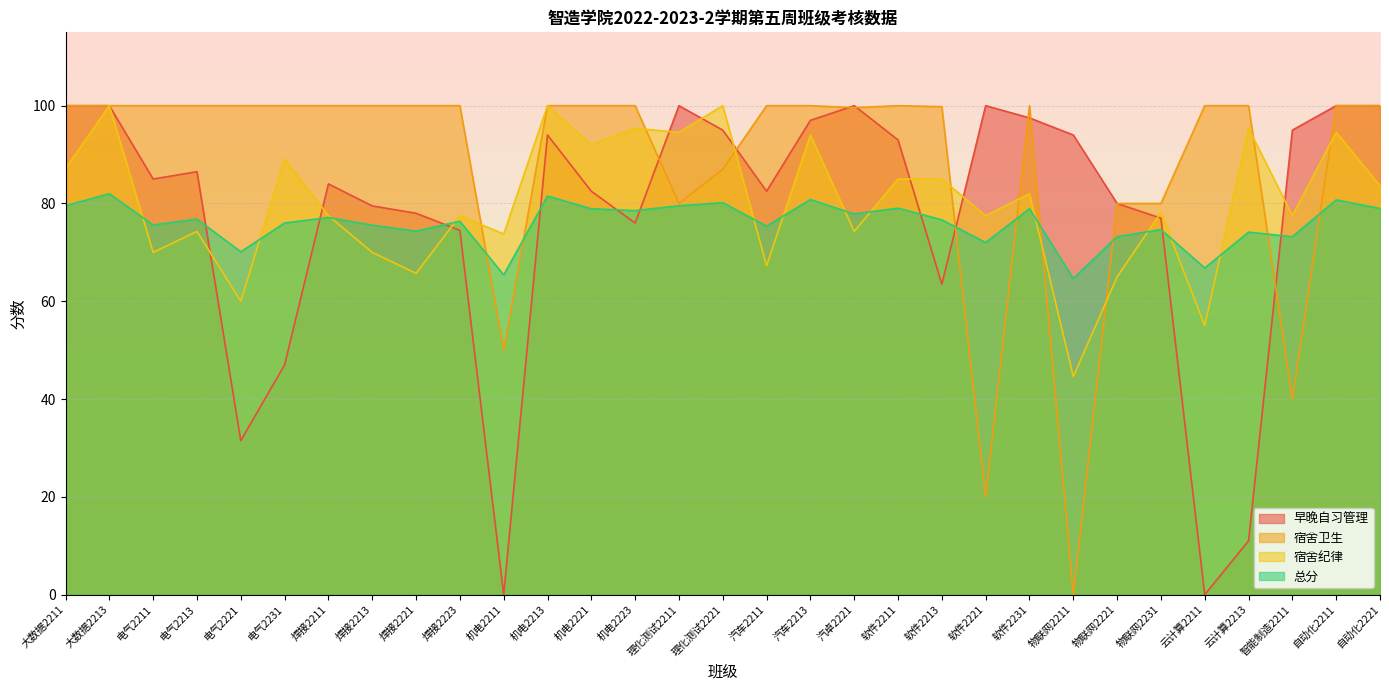

In 早晚自习管理, how many points are higher than both neighbors (excluding endpoints)?

6